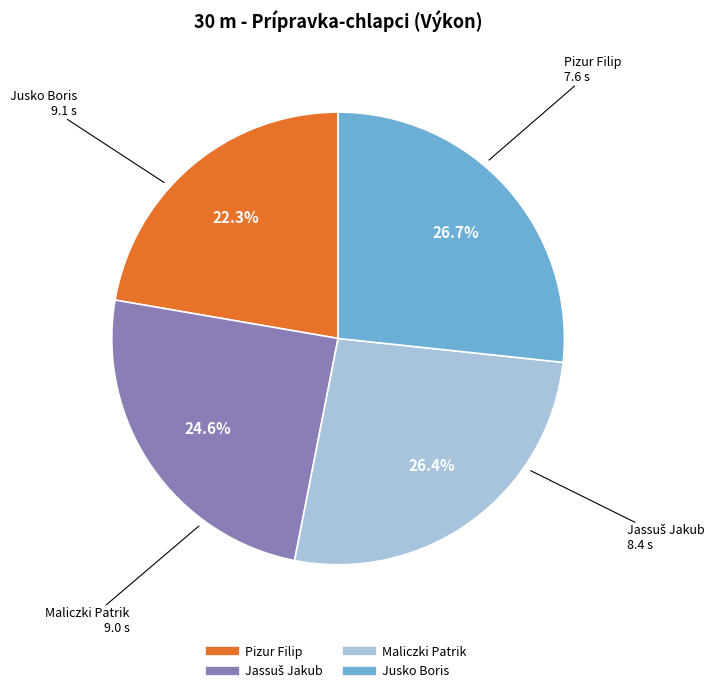

Does Maliczki Patrik account for over 50% of the chart?

No